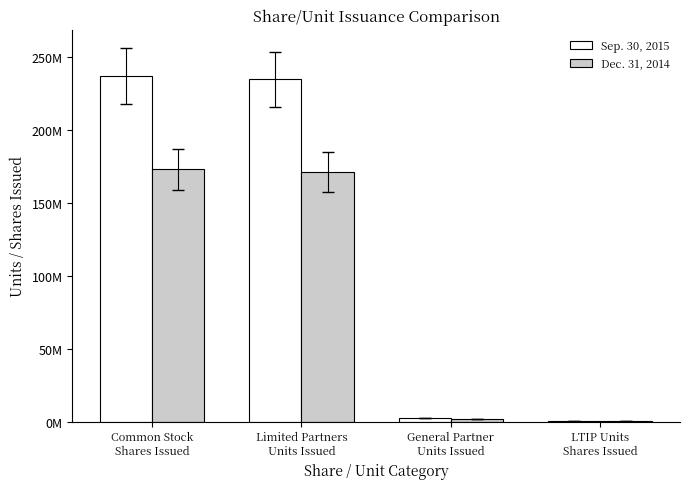

Which category has the lowest value in the Dec. 31, 2014 series?

LTIP Units
Shares Issued